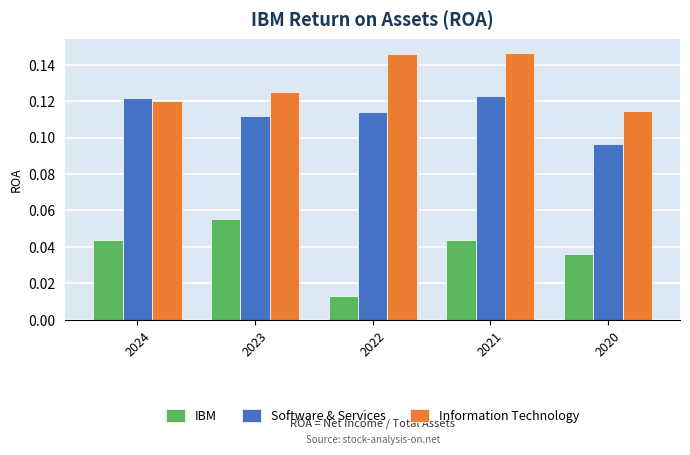

The Software & Services series shows 0.0 at 2022. True or false?

False